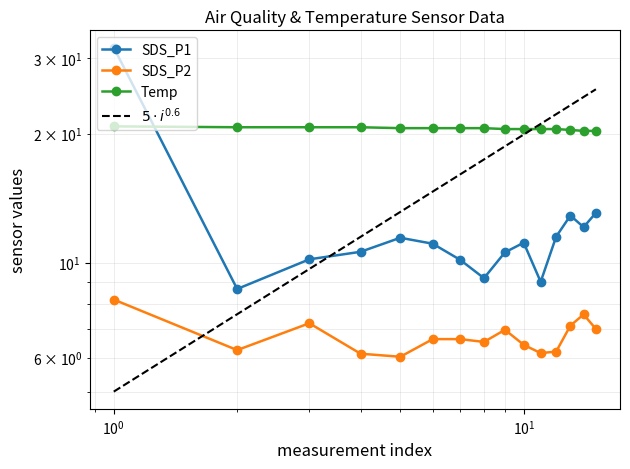

In SDS_P1, how many points are higher than both neighbors (excluding endpoints)?

3